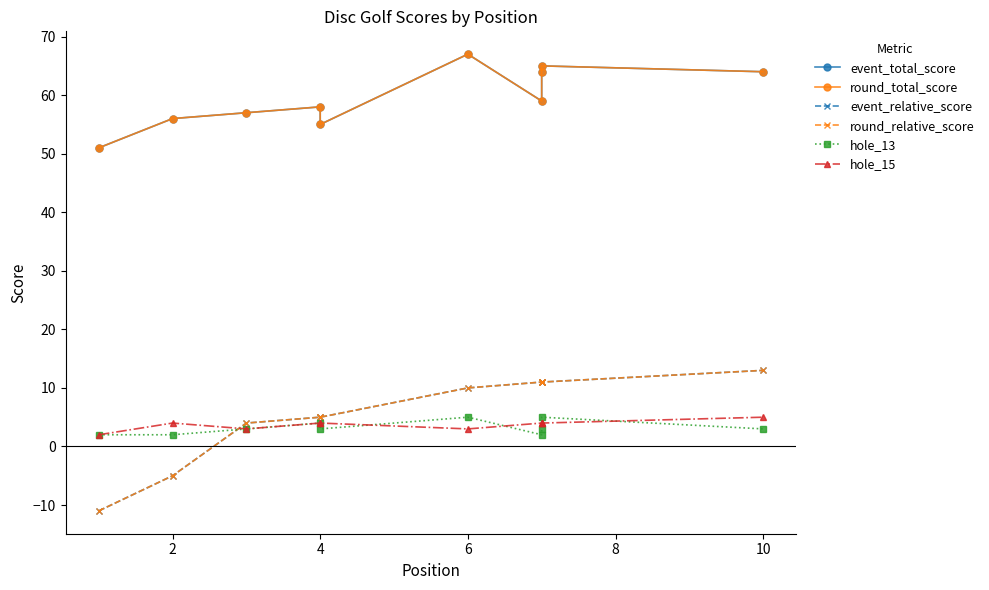

What is the spread (max minus min) of values at 8?

52